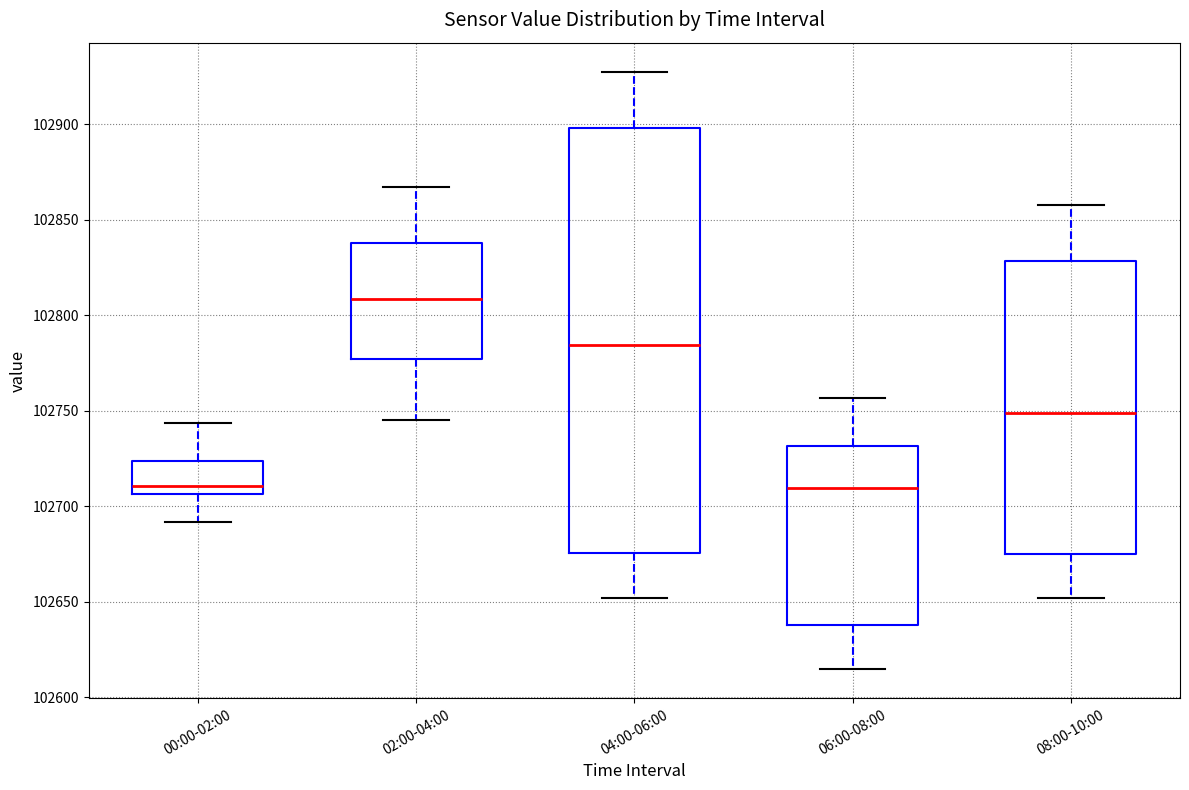

Which box's median line is the highest?

02:00-04:00